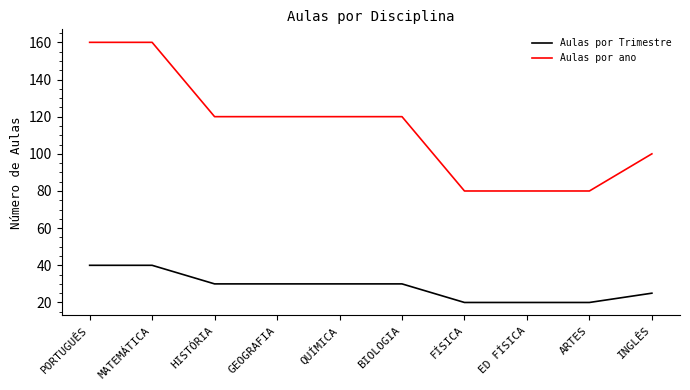

Does the chart display data point markers on the line(s)?

No